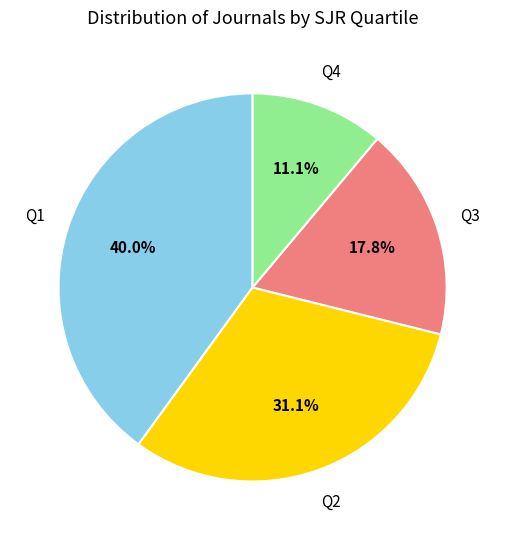

Is there any slice that represents more than half of the pie?

No